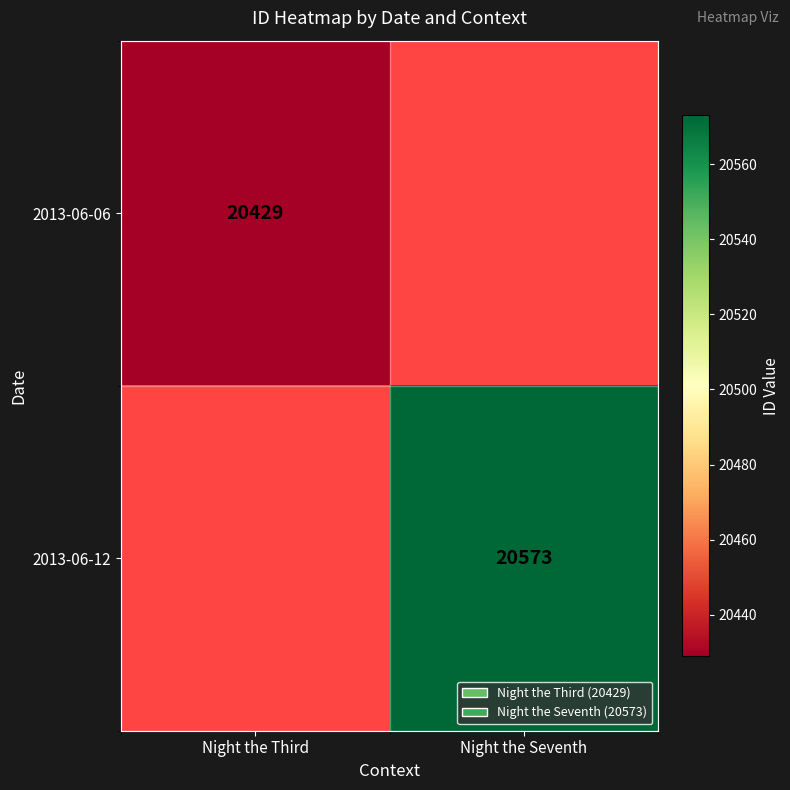

Is the value of 2013-06-12 at Night the Seventh greater than the value of 2013-06-06 at Night the Third?

Yes